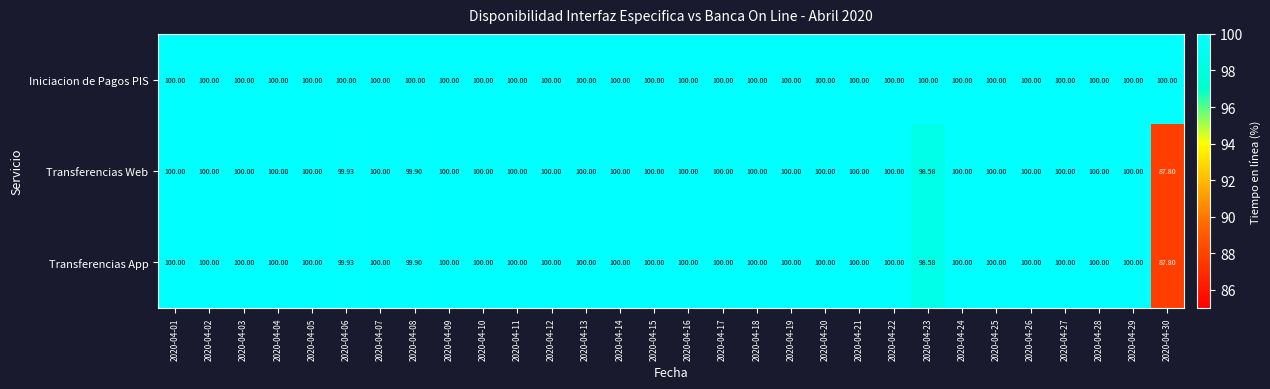

Is the value of Transferencias App at 2020-04-18 greater than the value of Transferencias Web at 2020-04-30?

Yes